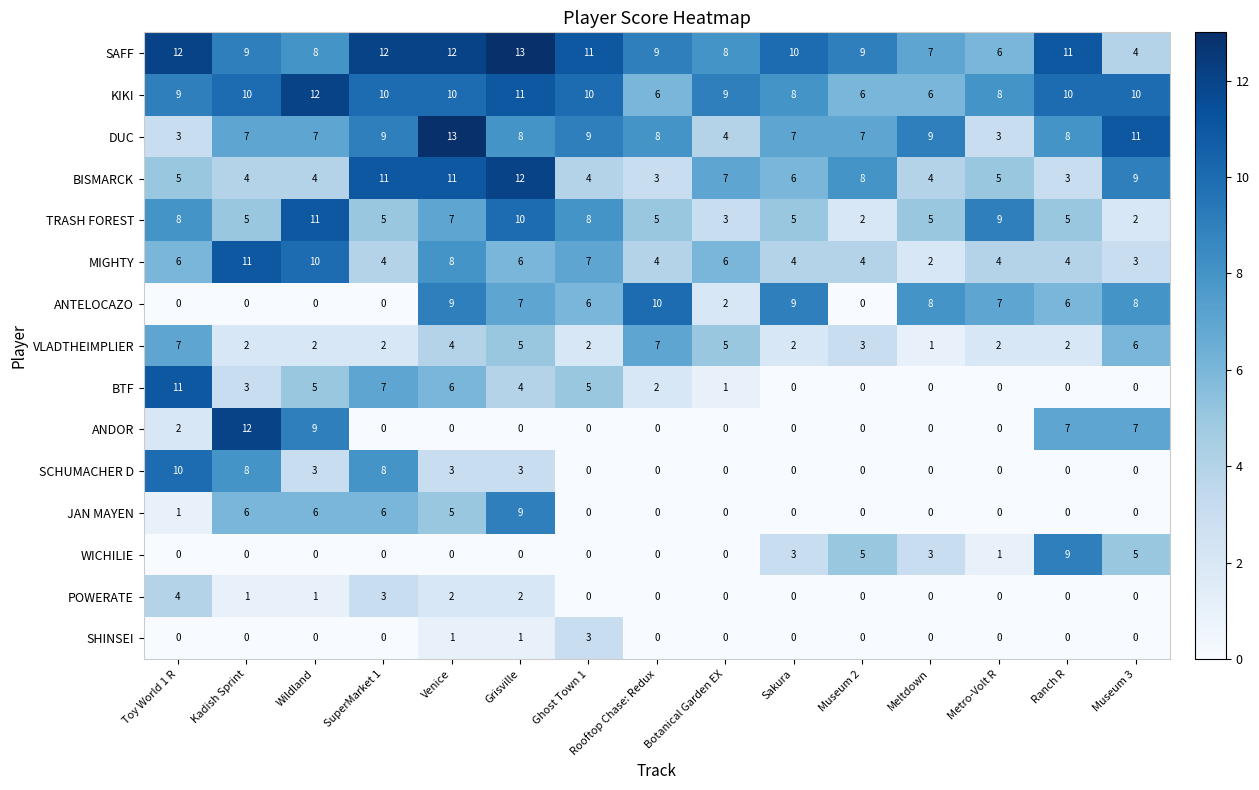

What is the total value across all series at Sakura?

54